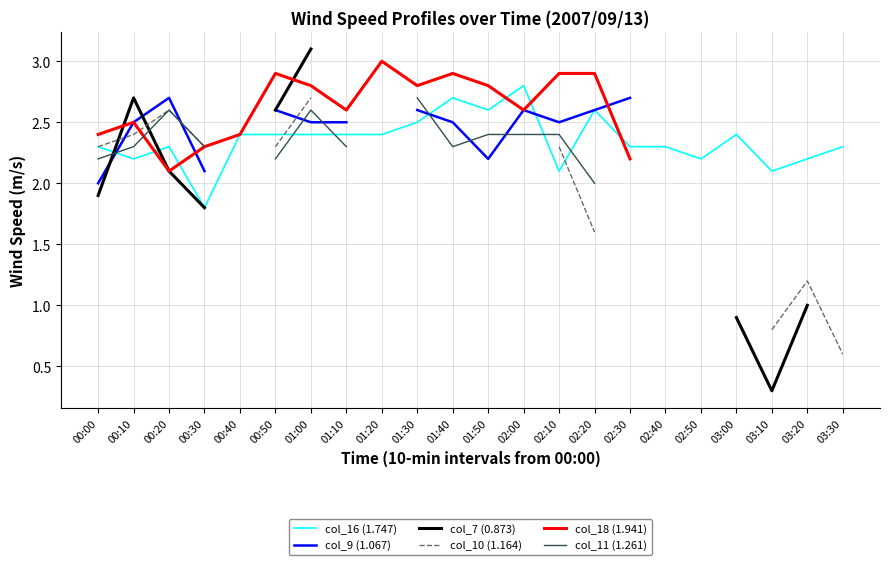

What is the minimum value for col_16 (1.747)?

1.8